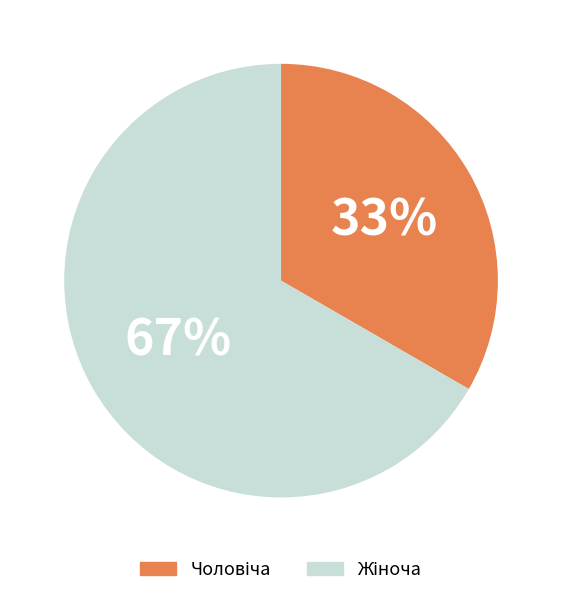

Does any single category account for the majority?

Yes